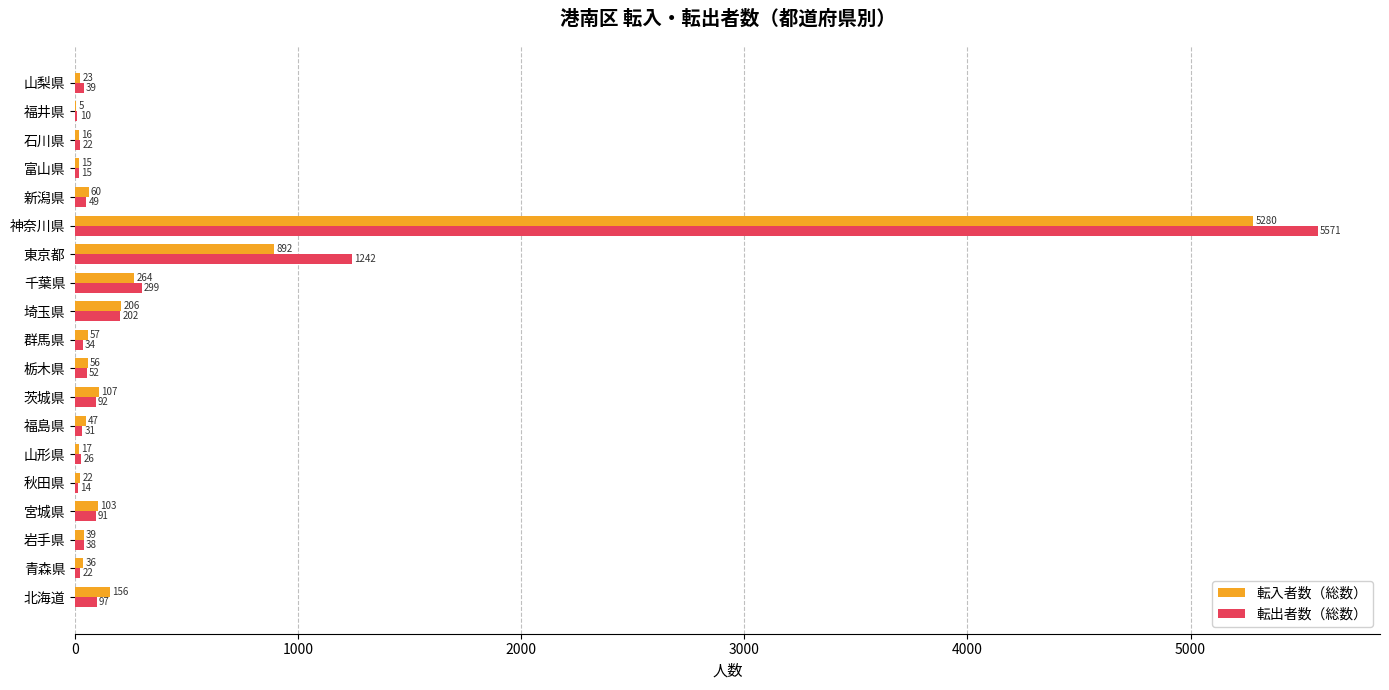

Which series has the largest total across all categories?

転出者数（総数）